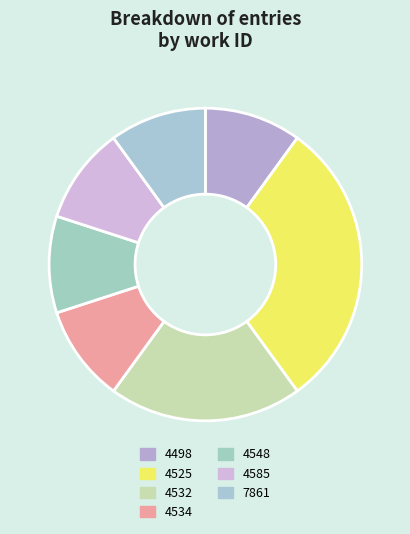

Is the sum of 4498 and 4548 greater than half?

No